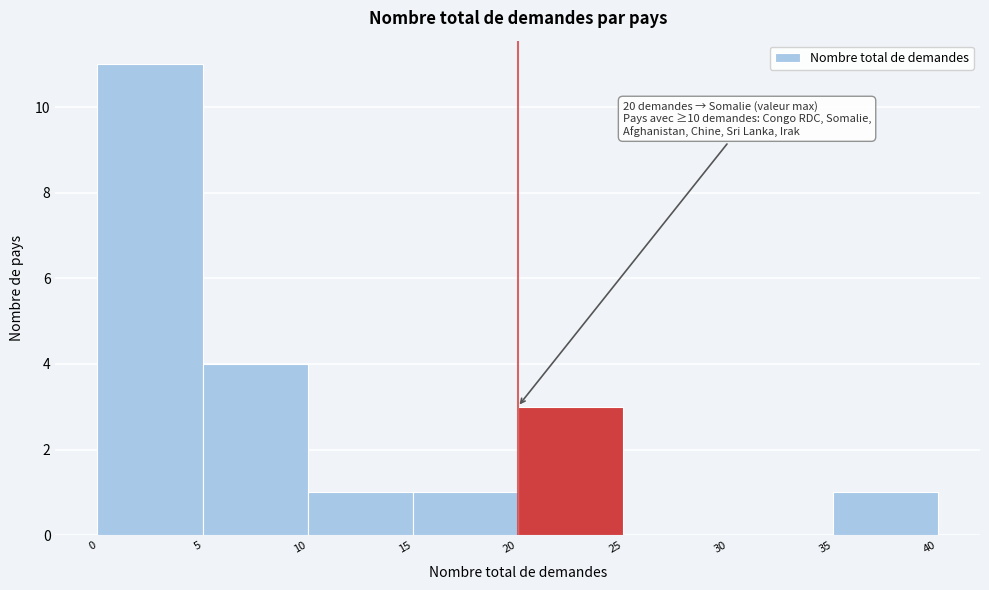

Which range on the x-axis has the tallest bar?

0 to 5